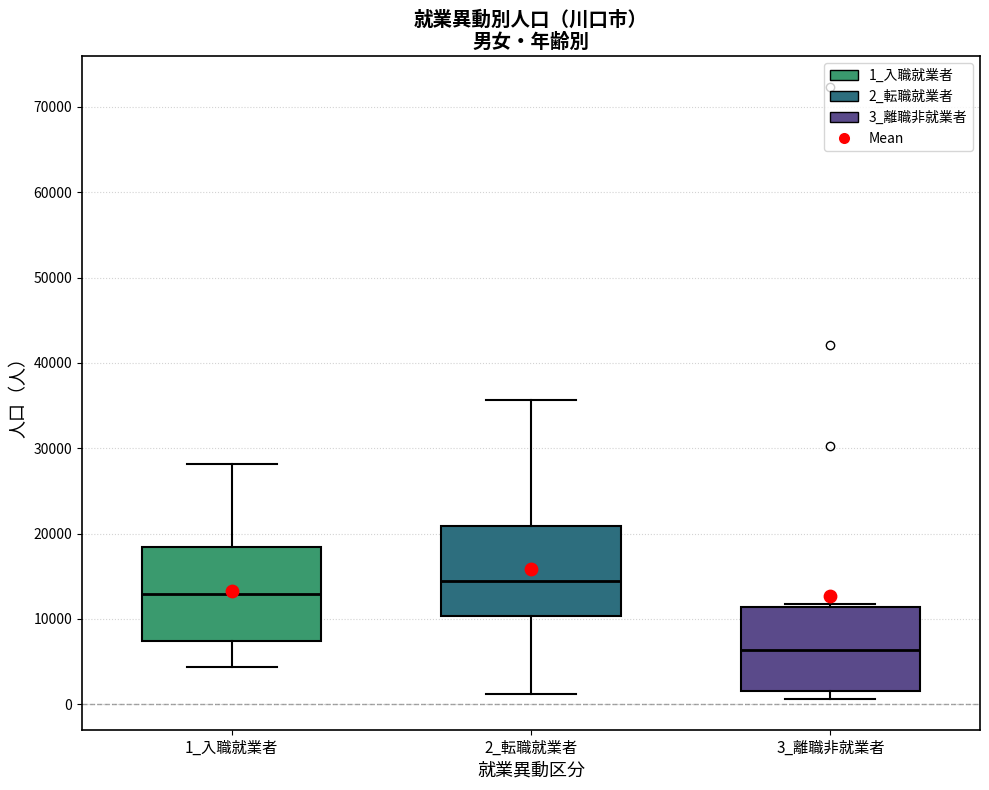

Reading left to right, read every box against the y-axis: the position of its median line, the range the box covers, and the ends of its whiskers. The values are not printed on the chart, so give them approximately, as read against the axis.

1_入職就業者: median 13000, box 7000 to 18000, whiskers 4000 to 28000
2_転職就業者: median 14000, box 10000 to 21000, whiskers 1000 to 36000
3_離職非就業者: median 6000, box 2000 to 11000, whiskers 1000 to 12000